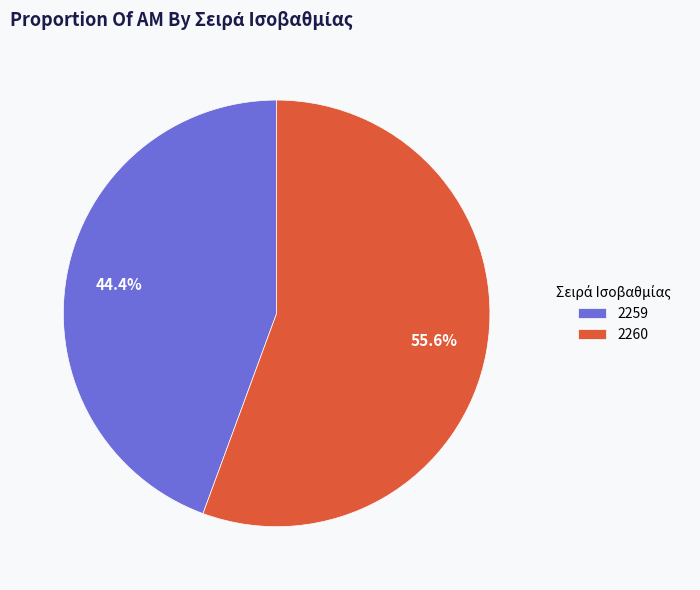

What is the largest slice in the pie chart?

2260